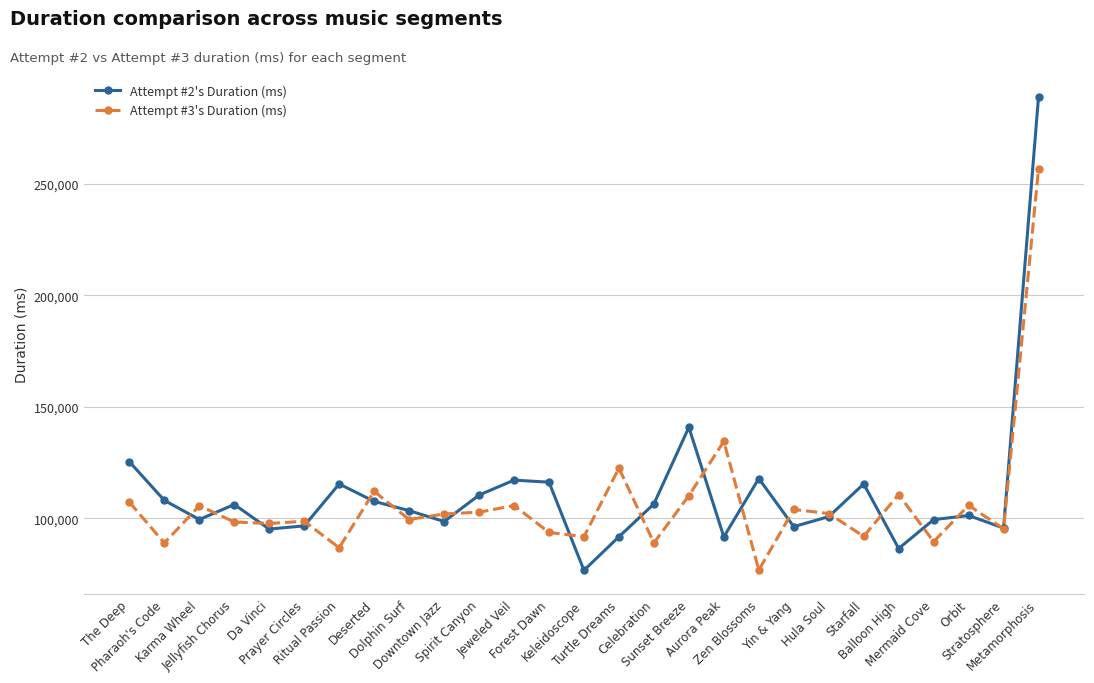

Which series has the largest range (max minus min)?

Attempt #2's Duration (ms)